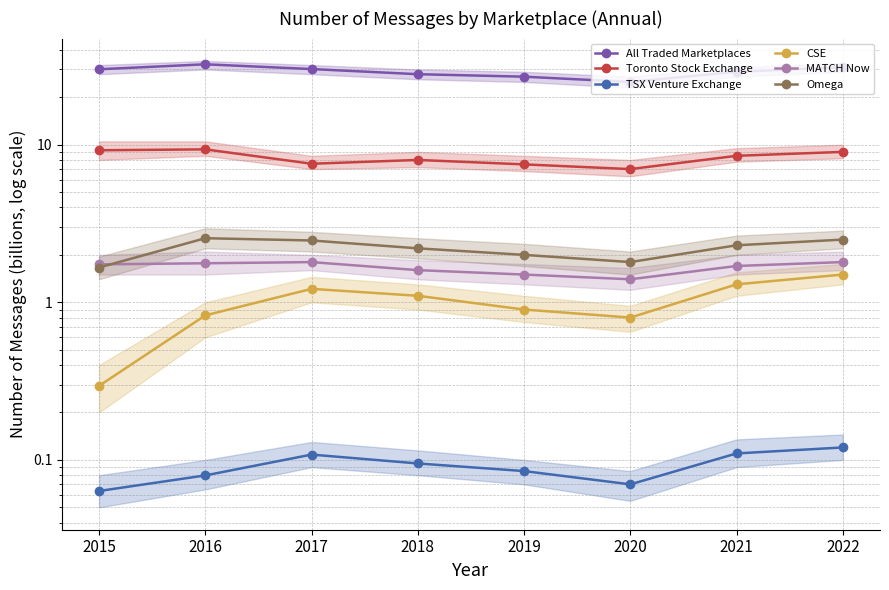

True or false: MATCH Now and TSX Venture Exchange intersect in this chart.

False